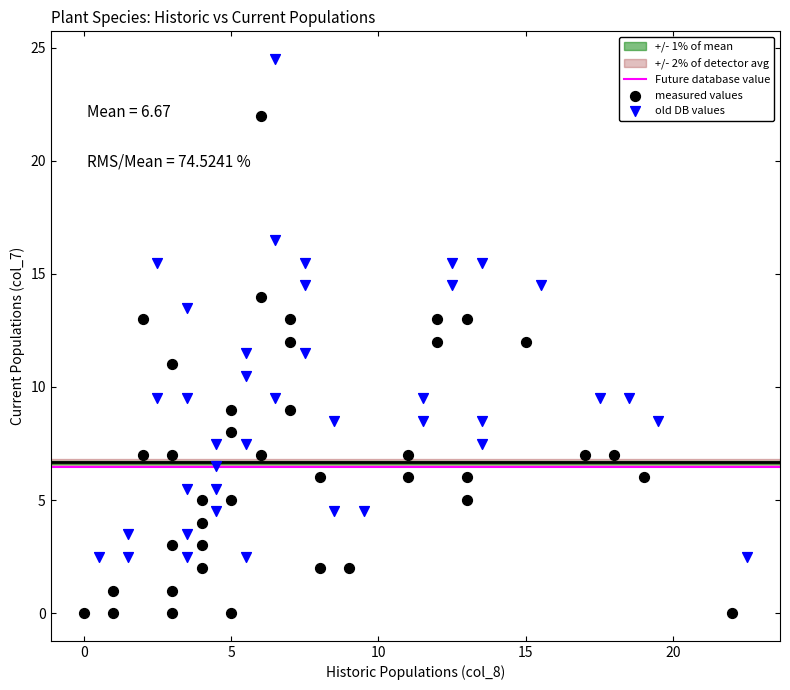

Which series reaches the minimum Y coordinate?

measured values